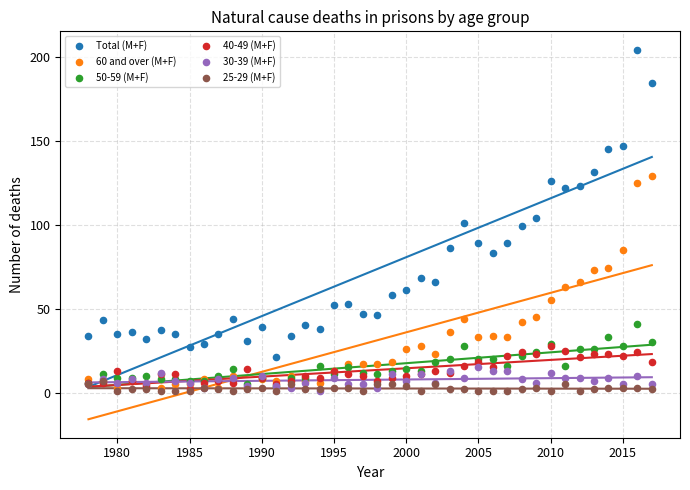

What are all the series names shown in the legend?

Total (M+F), 60 and over (M+F), 50-59 (M+F), 40-49 (M+F), 30-39 (M+F), 25-29 (M+F)